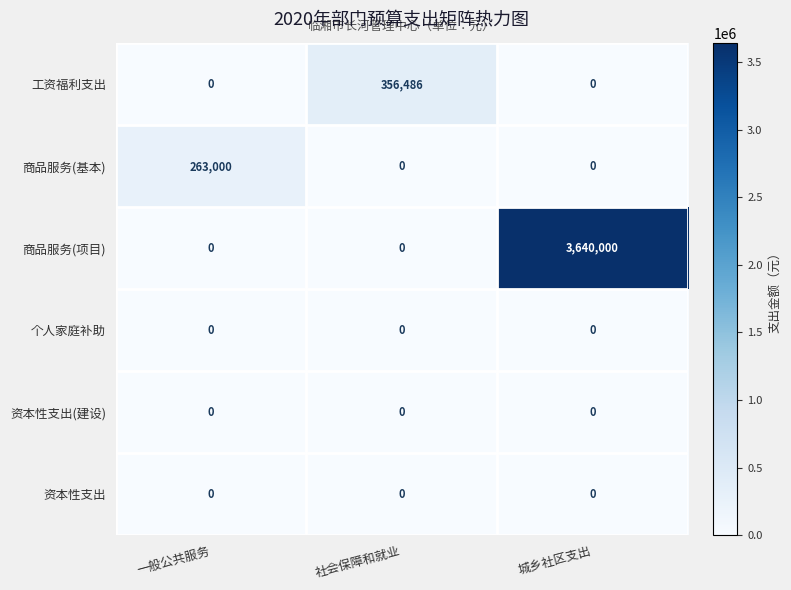

Count the number of data series in this chart.

6